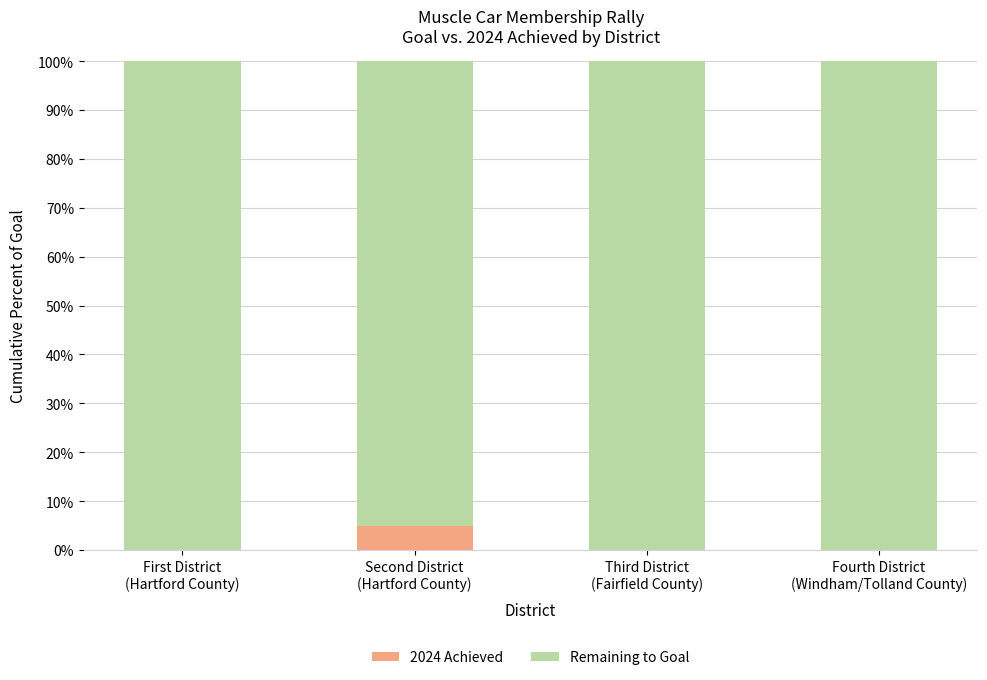

What is the sum of all 2024 Achieved values?

4.9